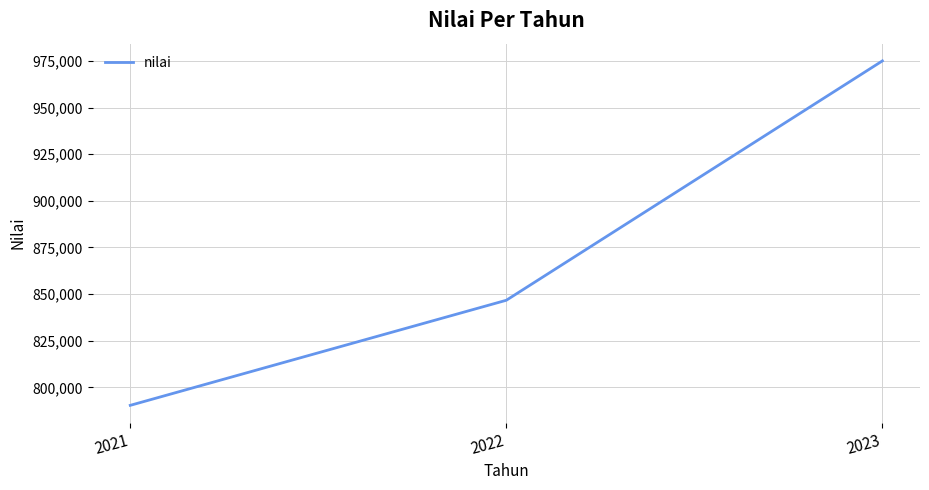

Rank the categories by value from lowest to highest.

2021, 2022, 2023